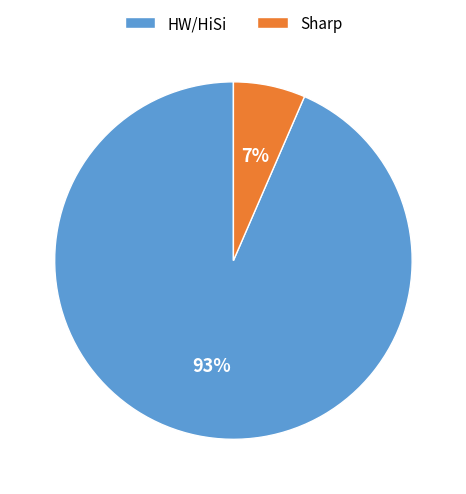

Is it true that HW/HiSi is 93% of the pie?

True